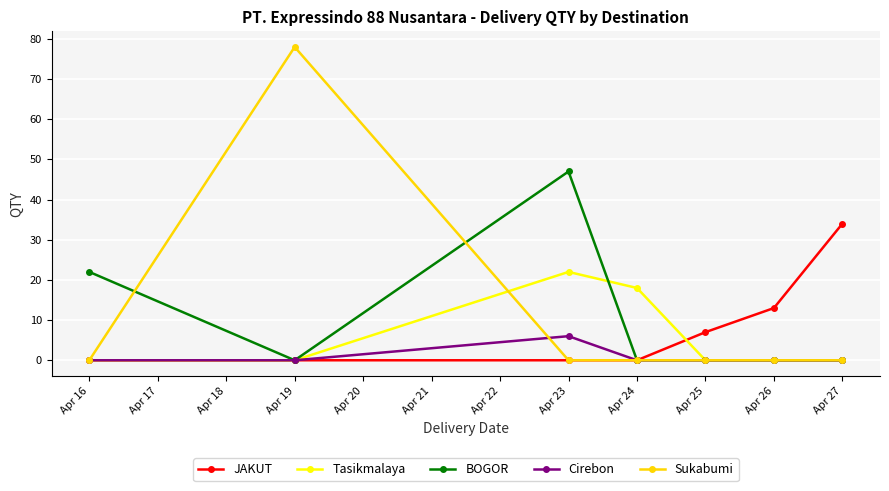

What is the maximum value shown in the chart?

78